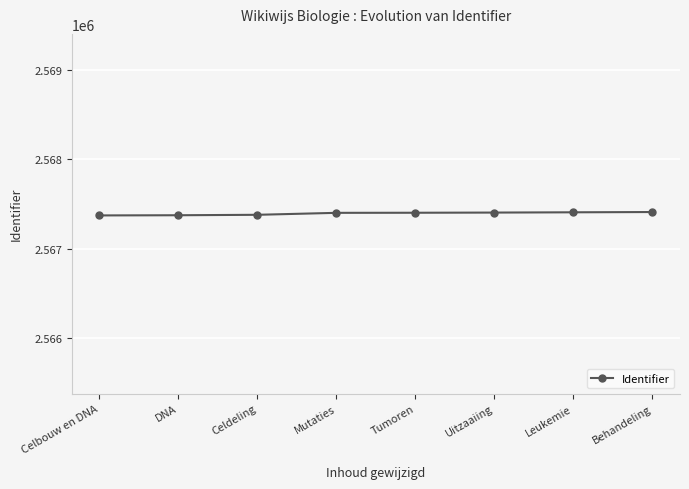

What is the smallest value displayed?

2567372